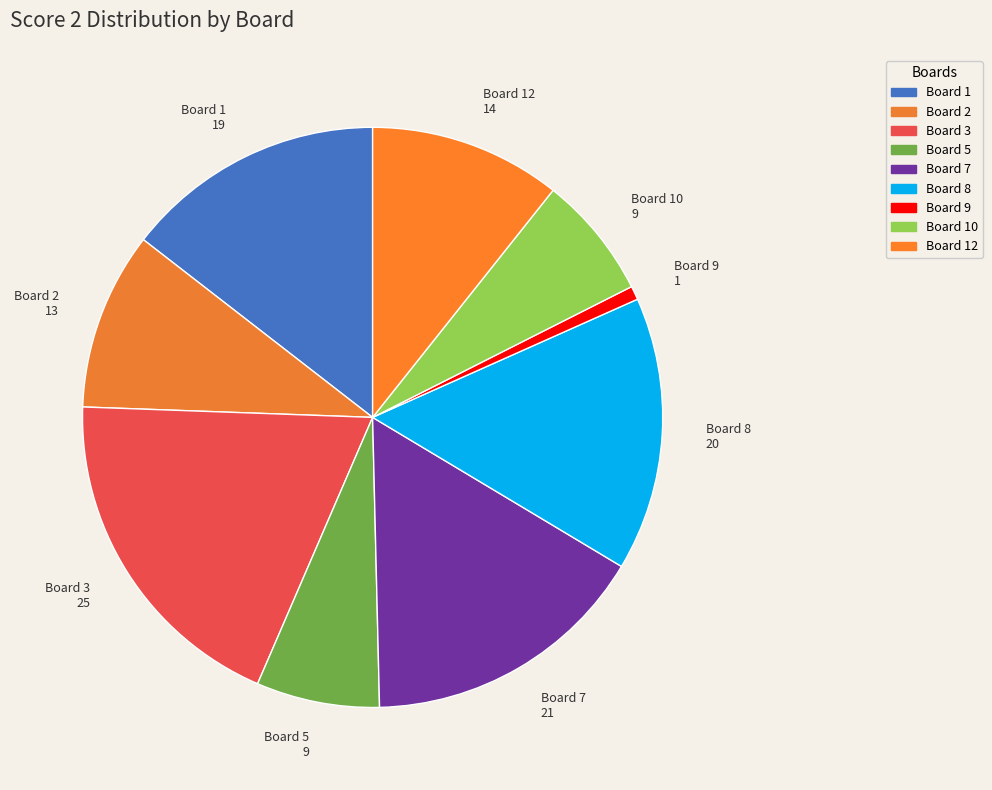

Which category has the smallest portion of the pie?

Board 9